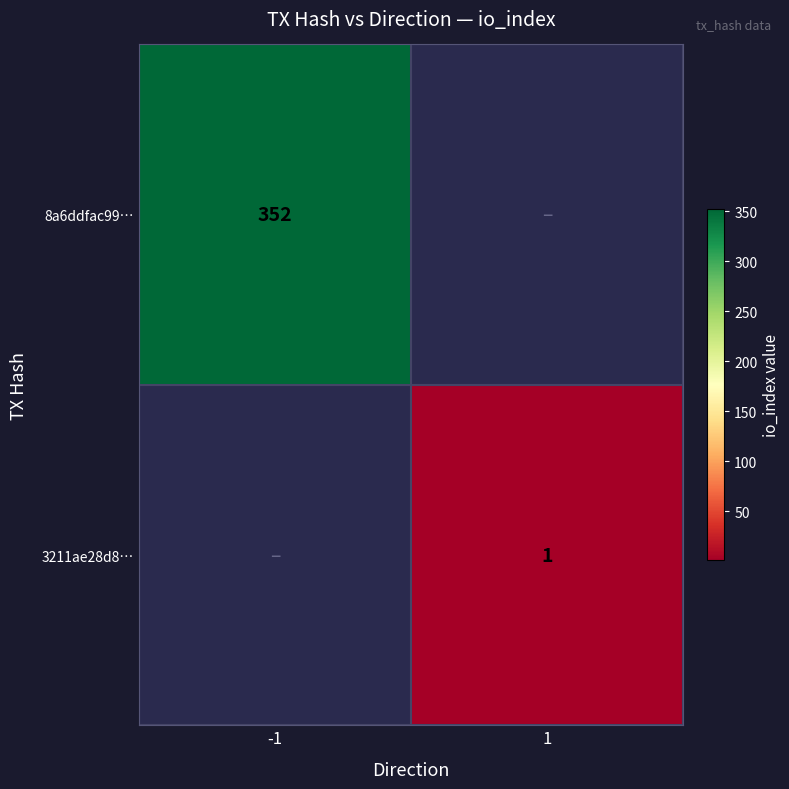

The value of 3211ae28d8… at 1 is 0.5. True or false?

False